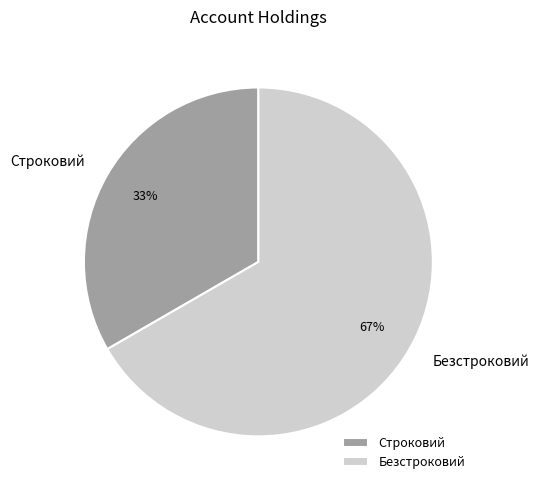

Combined, do Строковий and Безстроковий account for over 50%?

Yes